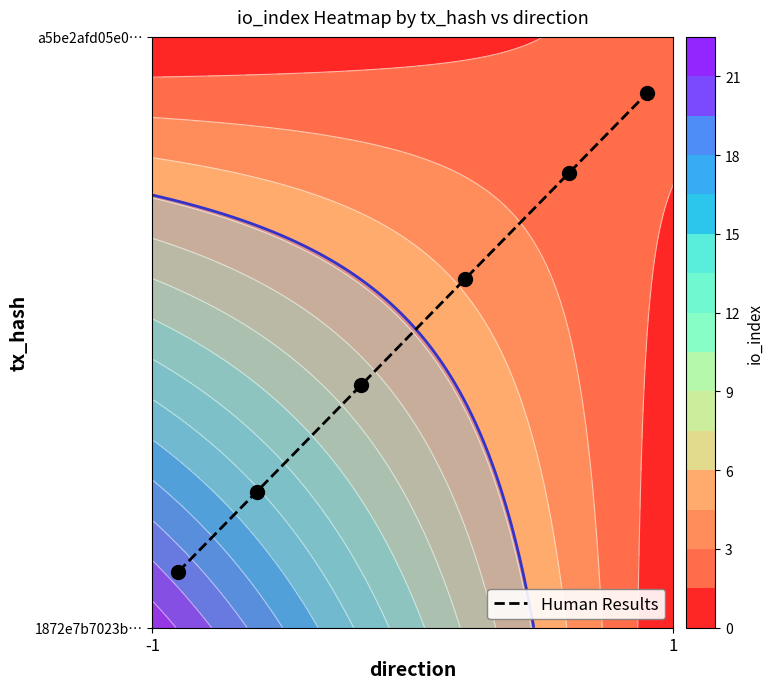

How many series are shown in this chart?

1